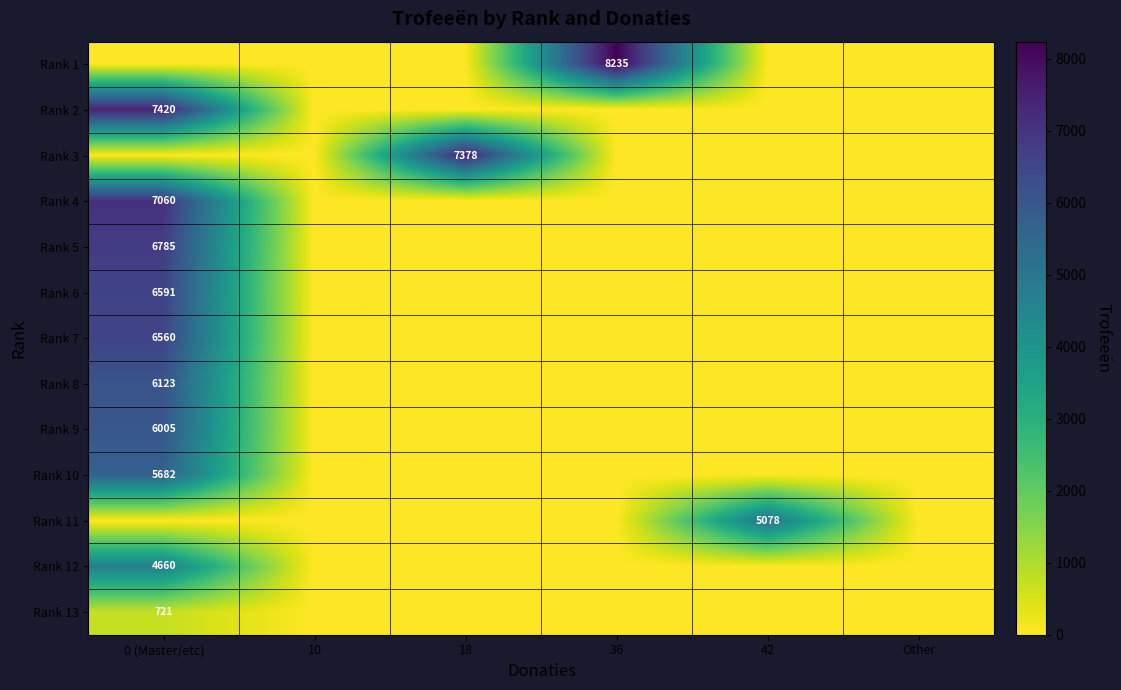

The Rank 6 series shows 2970 at 0 (Master/etc). True or false?

False